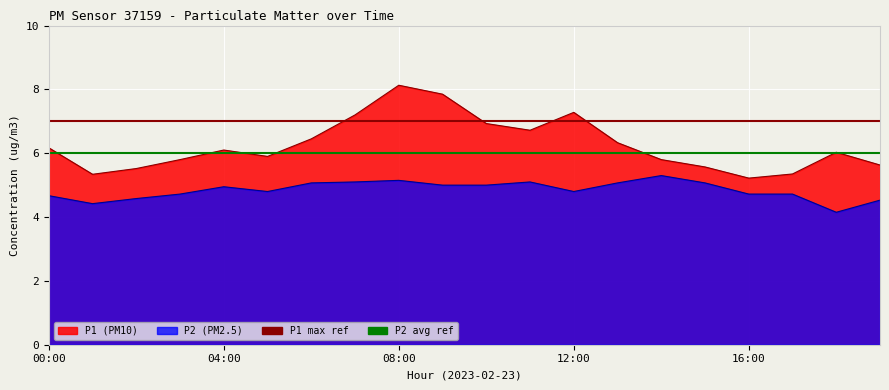

At which category does P2 reach its first local valley?

01:00